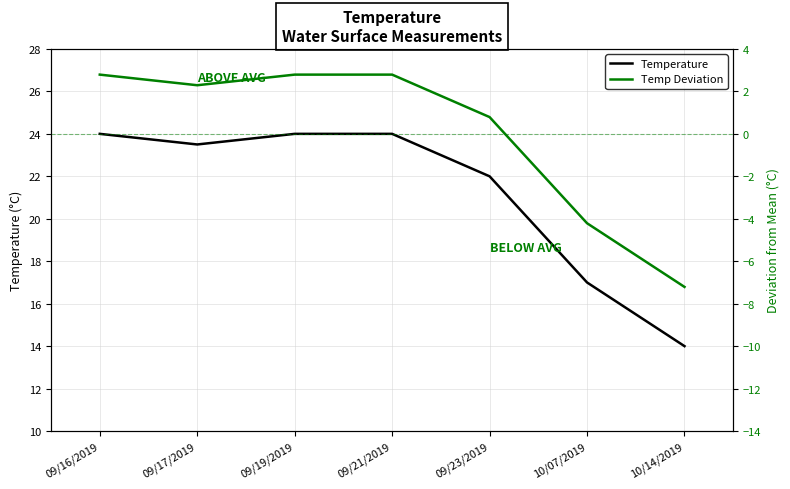

The Temp Deviation series shows 2.3 at 09/17/2019. True or false?

True